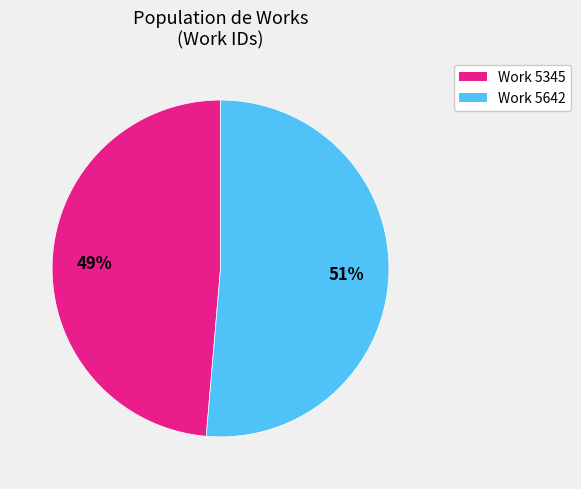

True or false: Work 5345 accounts for 61% of the total.

False